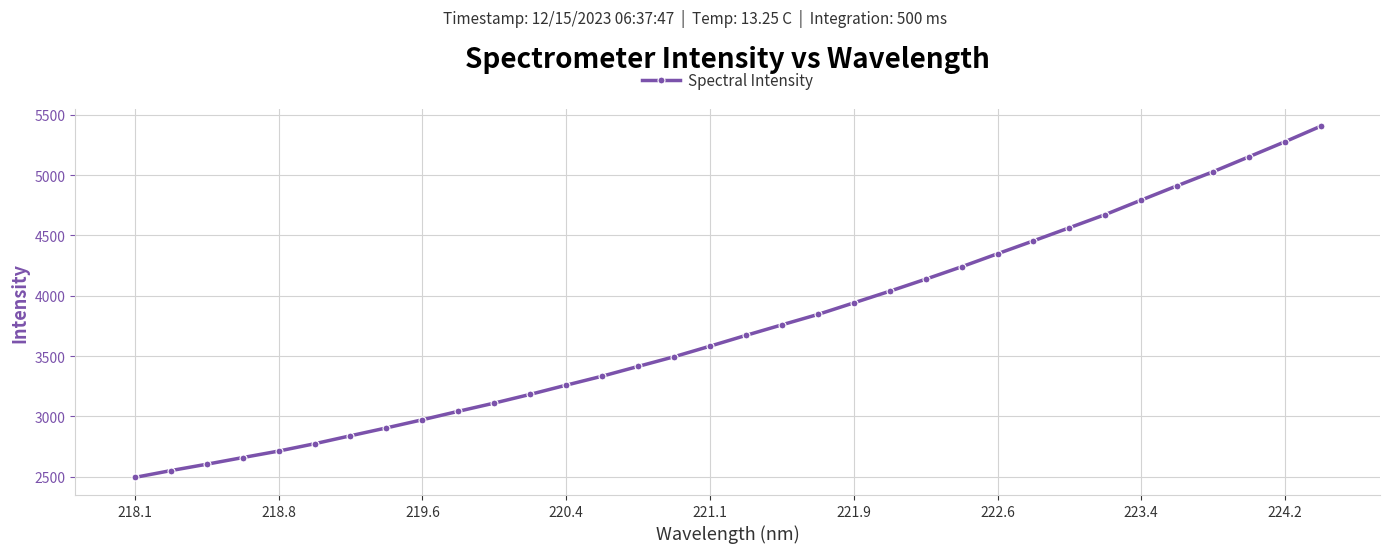

What is the average value?

3740.3